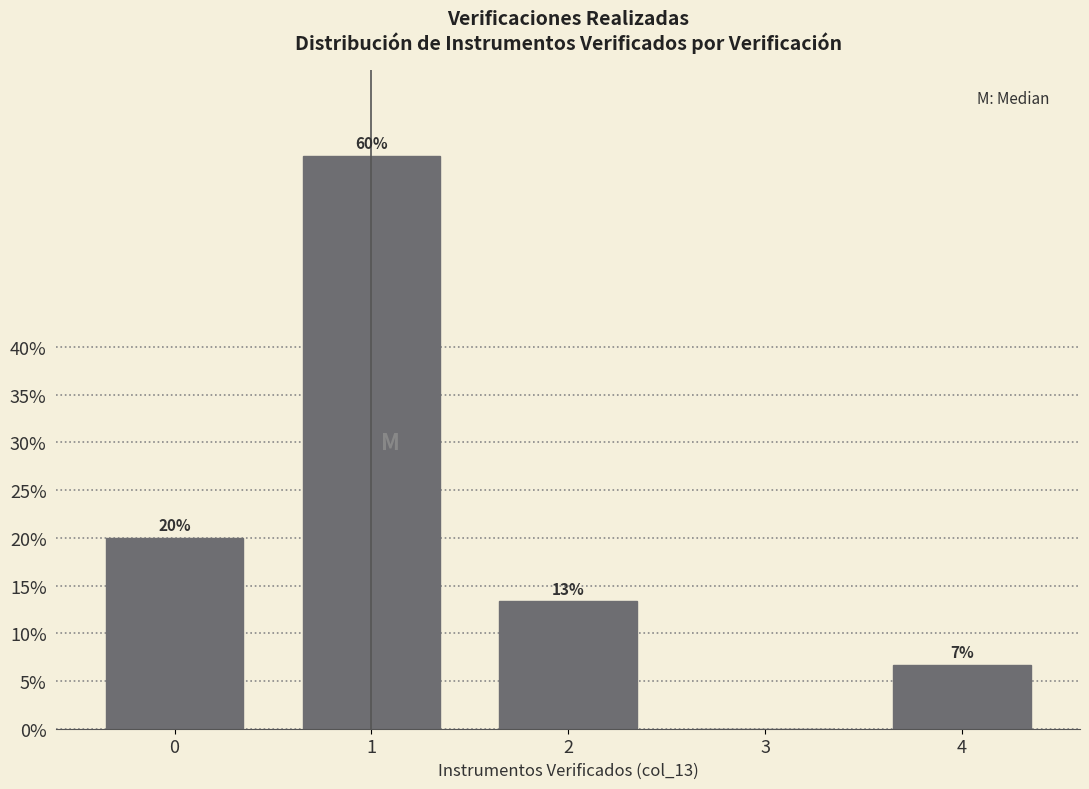

The chart shows a value of 13.3 at 2. True or false?

True